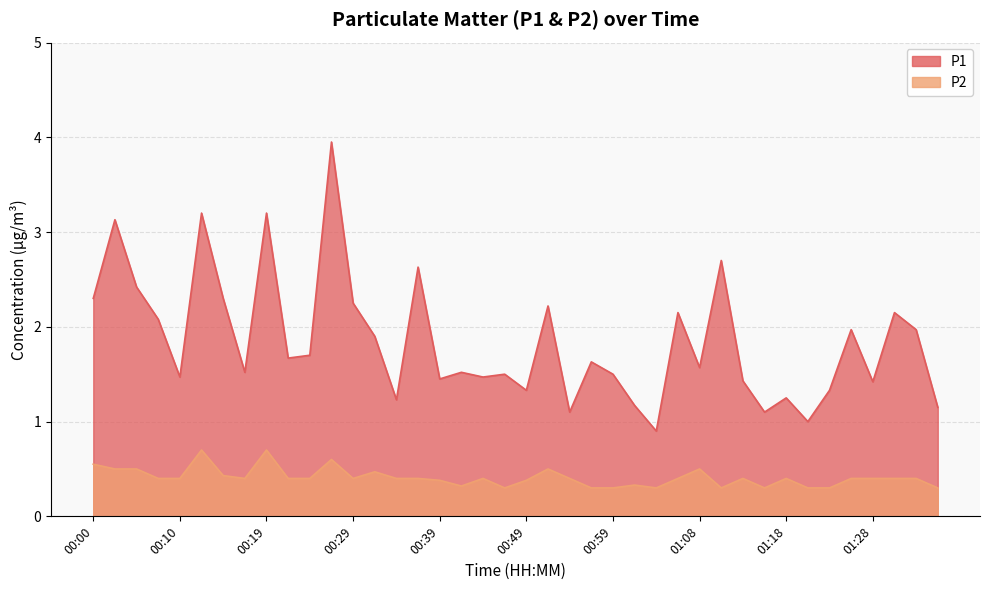

Is it true that P1 equals 1.1 at 01:08?

False